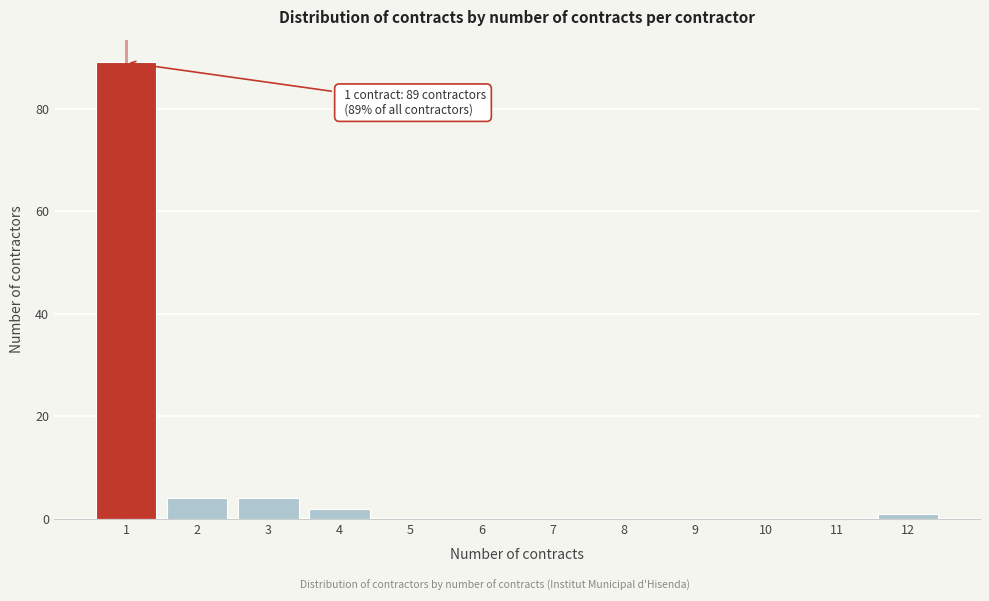

Reading left to right, extract all data points from this chart.

1=89	2=4	3=4	4=2	5=0	6=0	7=0	8=0	9=0	10=0	11=0	12=1